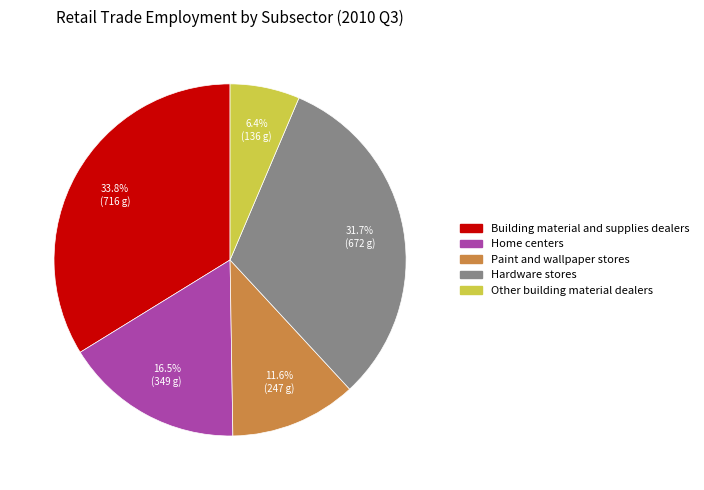

Which slice is the smallest?

Other building material dealers